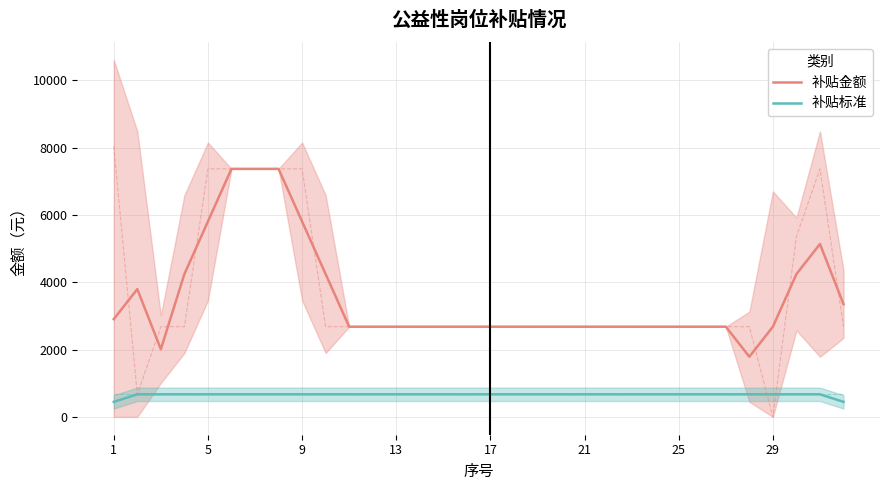

What is the minimum value for 补贴标准?

446.7